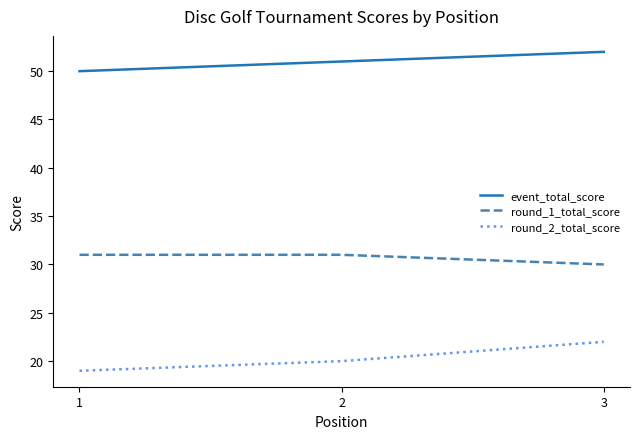

How many lines are shown in the chart?

3